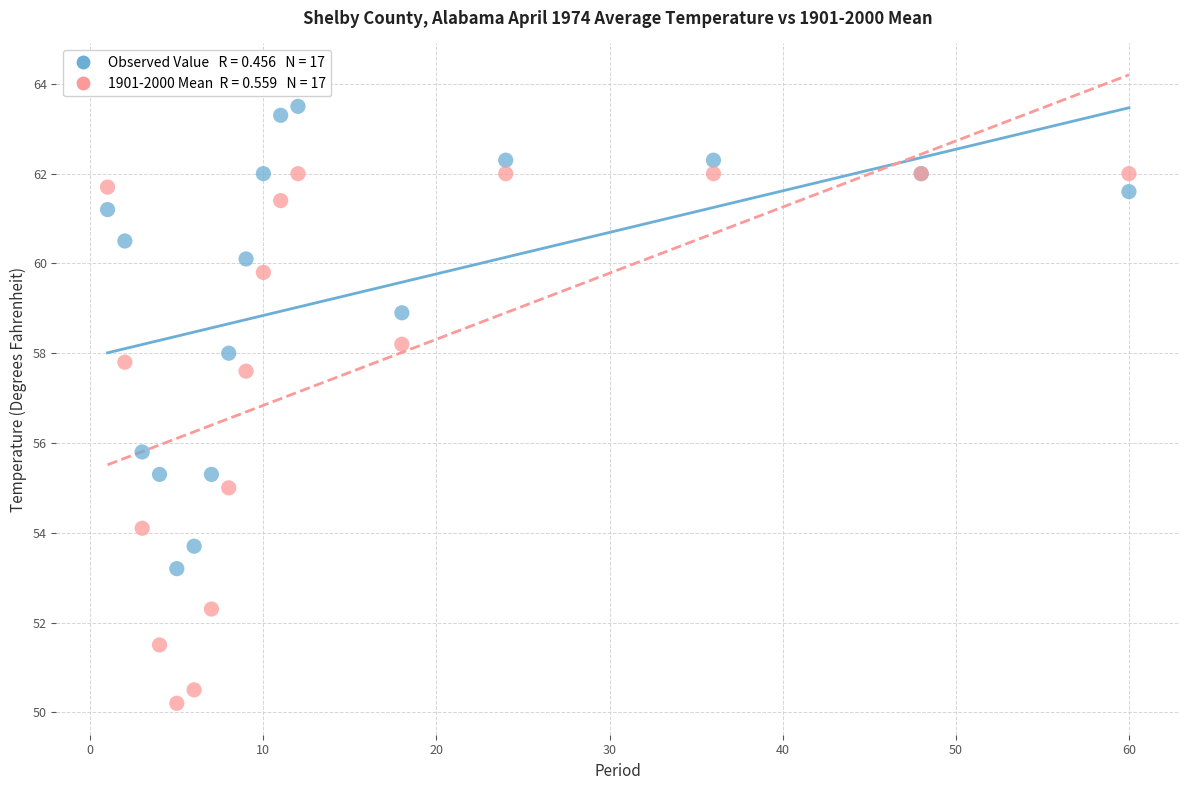

Across all series, what Y value is closest to 56?

55.8